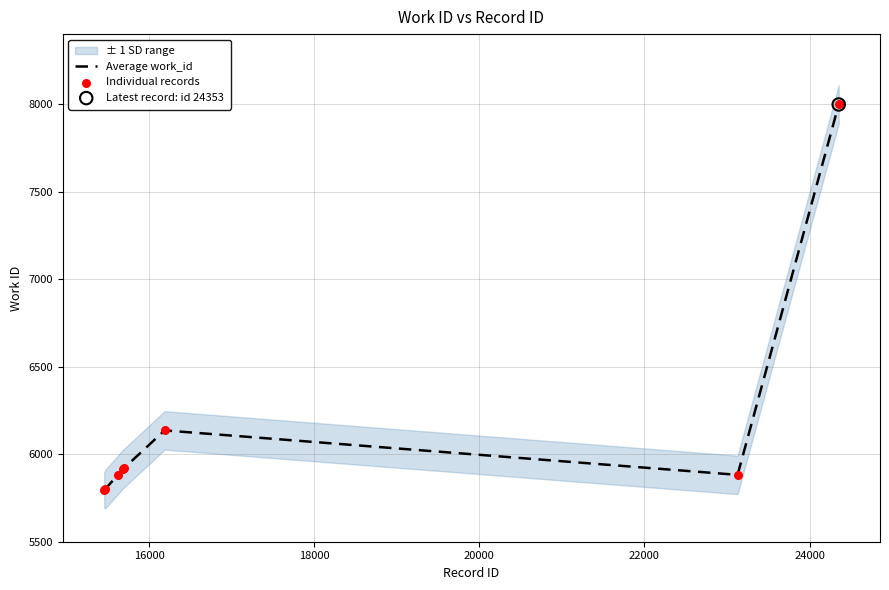

At how many categories does at least one series exceed 7080?

1